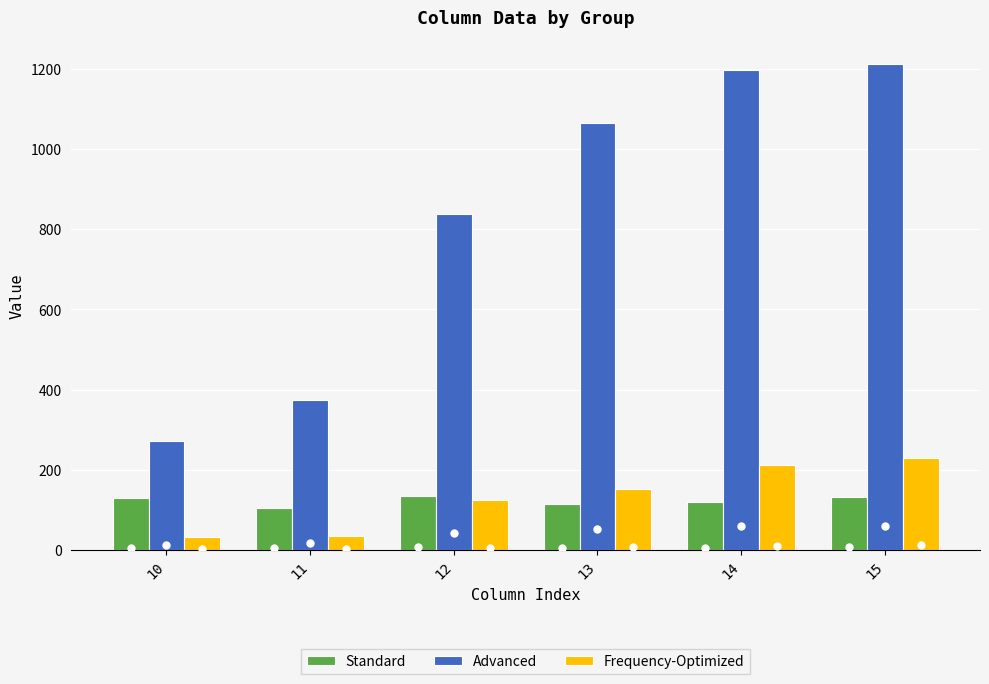

At how many categories does at least one series exceed 188?

6